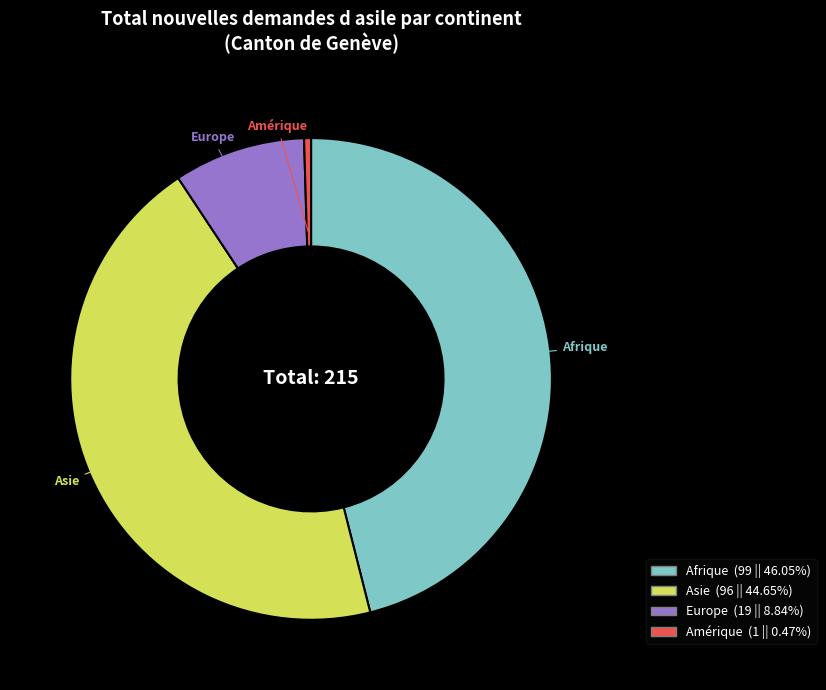

Count the number of slices in the pie.

4